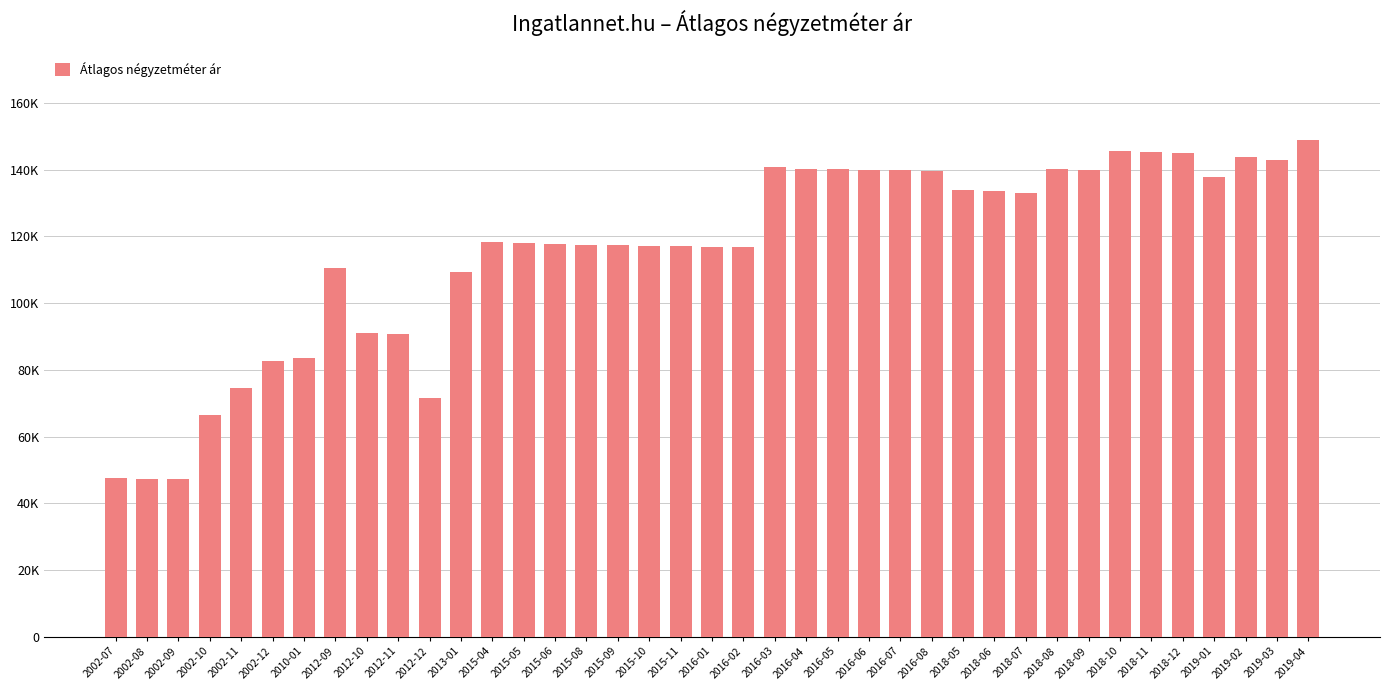

The value at 2018-12 is 190428. True or false?

False